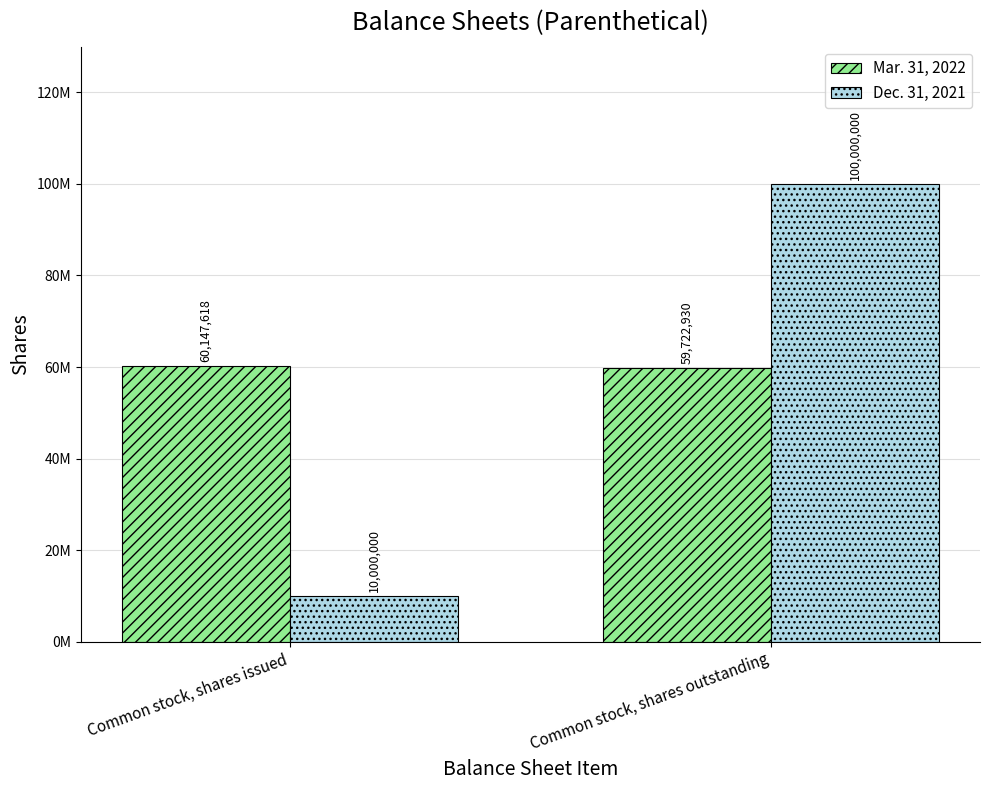

What is the difference between the maximum and minimum values in the Mar. 31, 2022 series?

424688